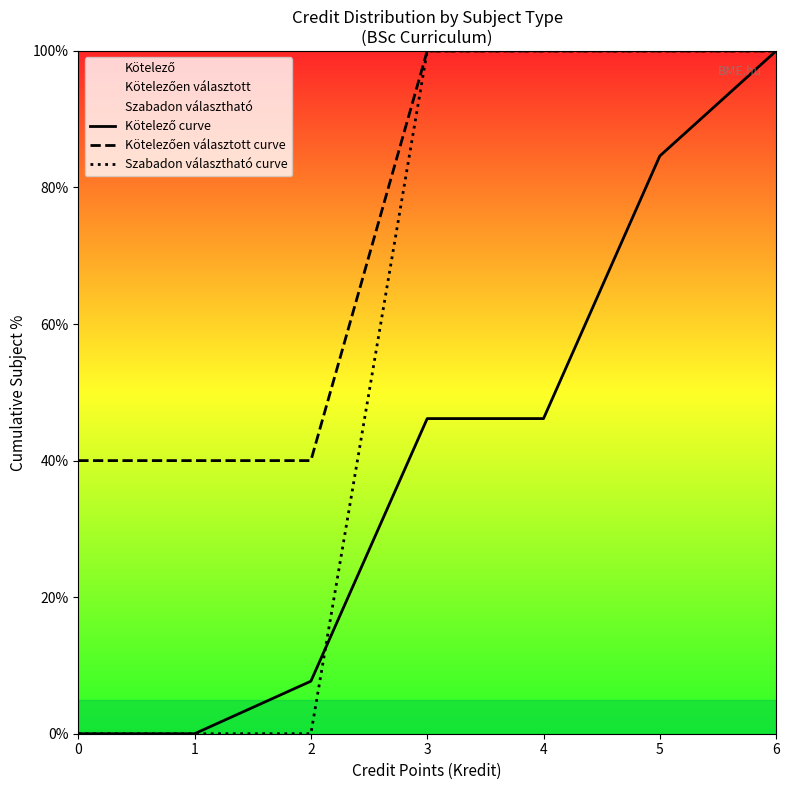

True or false: Kötelező curve has a value of 7.7 at 2.

True